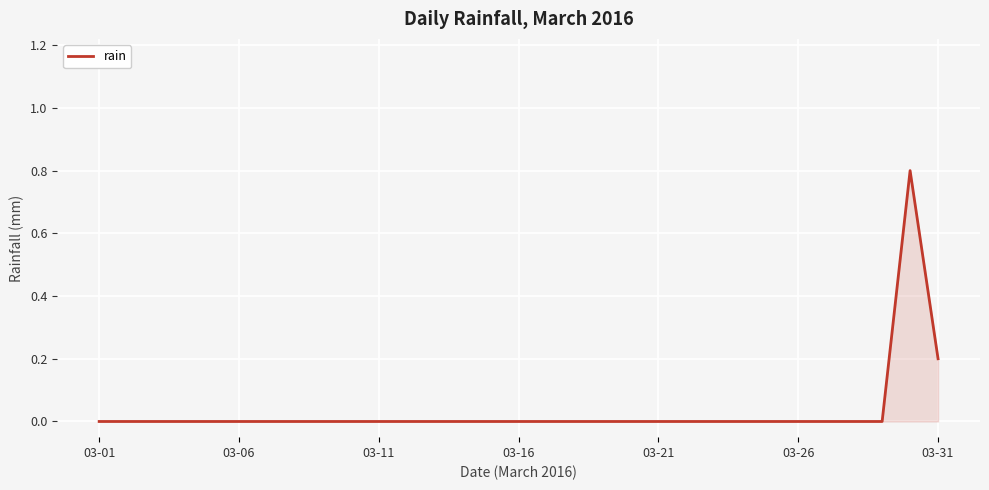

What is the greatest value displayed?

0.8